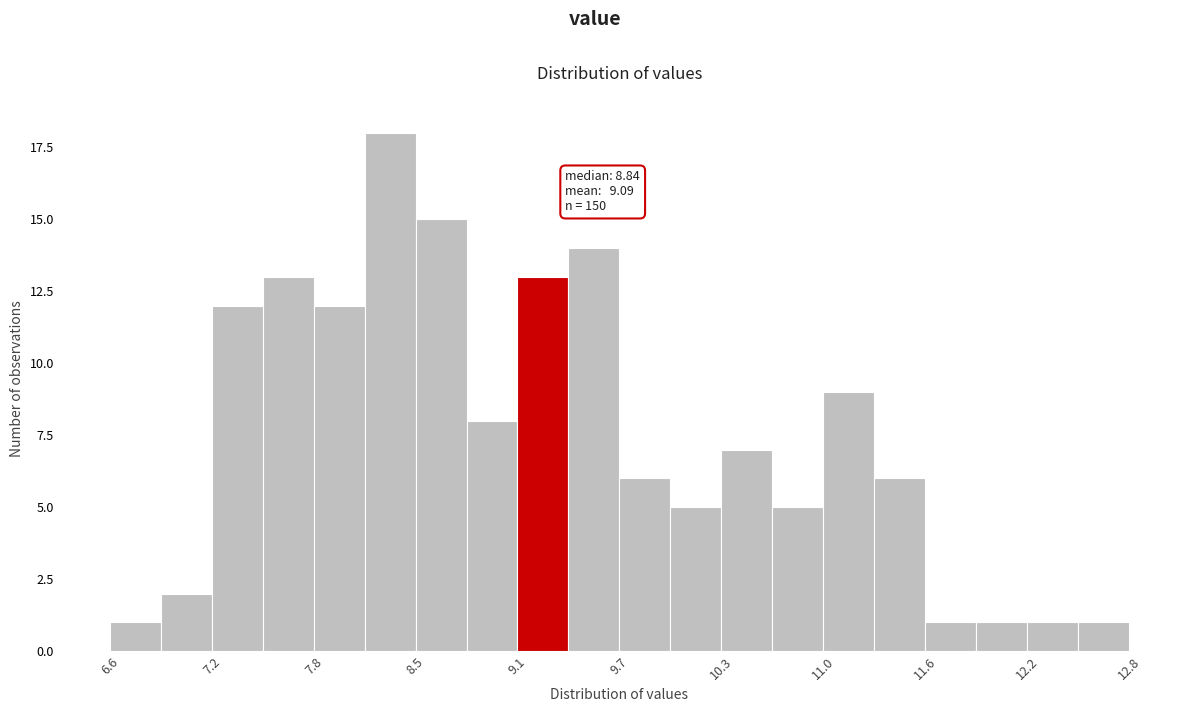

Around what value on the x-axis is the tallest bar? Give the approximate position of its centre, as read against the axis.

8.3